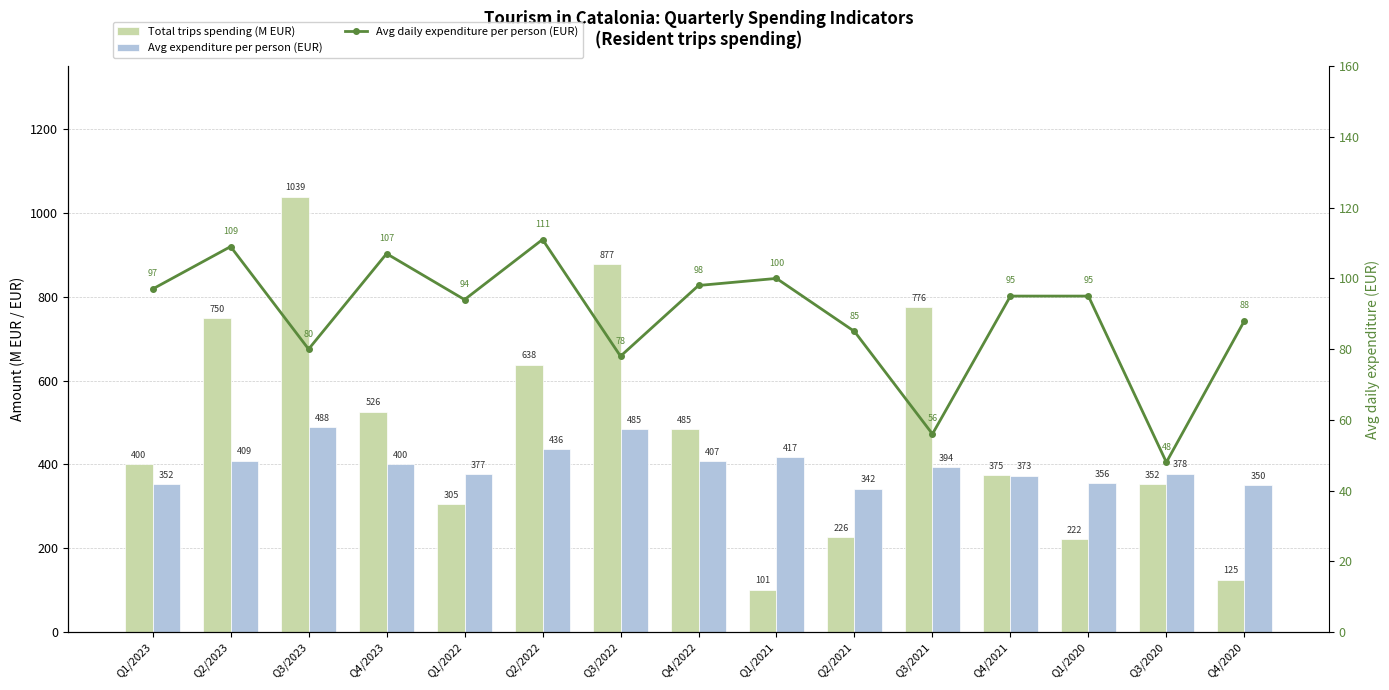

Reading right to left, transcribe all the data shown in this chart.

Total trips spending (M EUR): Q4/2020=125	Q3/2020=352	Q1/2020=222	Q4/2021=375	Q3/2021=776	Q2/2021=226	Q1/2021=101	Q4/2022=485	Q3/2022=877	Q2/2022=638	Q1/2022=305	Q4/2023=526	Q3/2023=1039	Q2/2023=750	Q1/2023=400
Avg expenditure per person (EUR): Q4/2020=350	Q3/2020=378	Q1/2020=356	Q4/2021=373	Q3/2021=394	Q2/2021=342	Q1/2021=417	Q4/2022=407	Q3/2022=485	Q2/2022=436	Q1/2022=377	Q4/2023=400	Q3/2023=488	Q2/2023=409	Q1/2023=352
Avg daily expenditure per person (EUR): Q4/2020=88	Q3/2020=48	Q1/2020=95	Q4/2021=95	Q3/2021=56	Q2/2021=85	Q1/2021=100	Q4/2022=98	Q3/2022=78	Q2/2022=111	Q1/2022=94	Q4/2023=107	Q3/2023=80	Q2/2023=109	Q1/2023=97